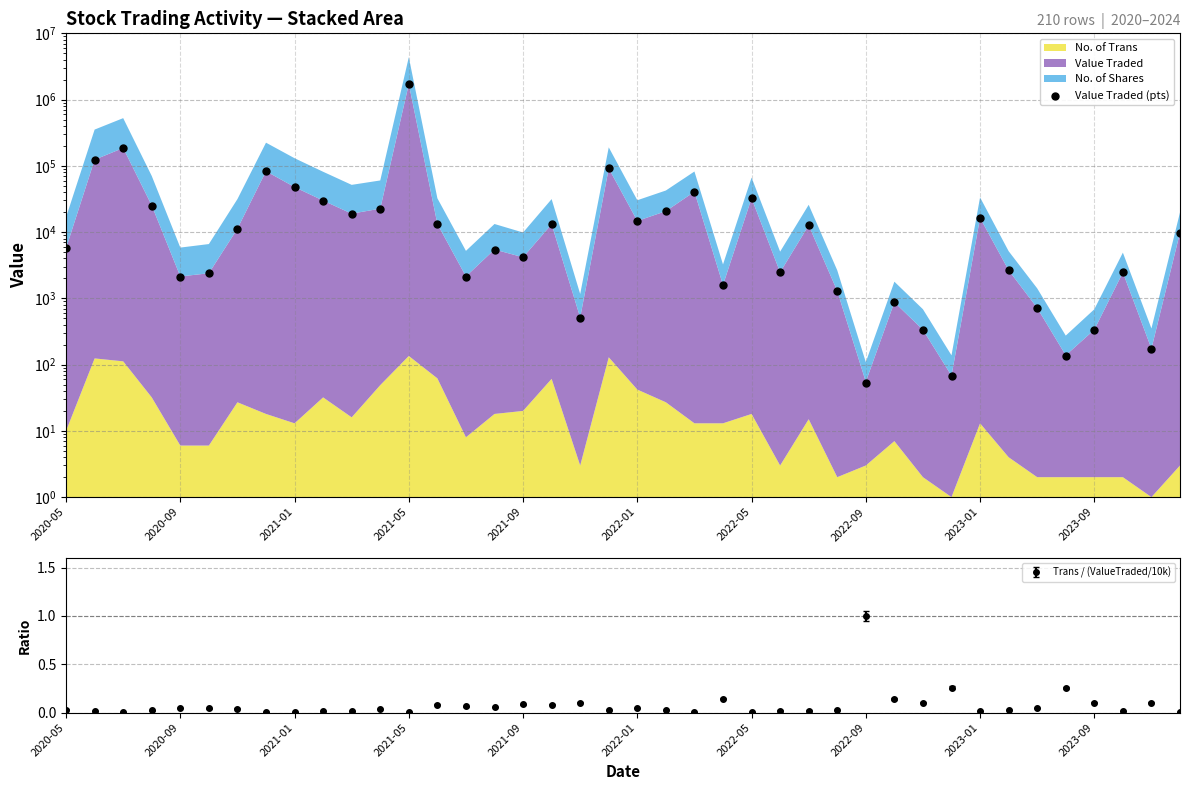

True or false: Trans / (ValueTraded/10k) has more than 0 points higher than both neighbors.

True